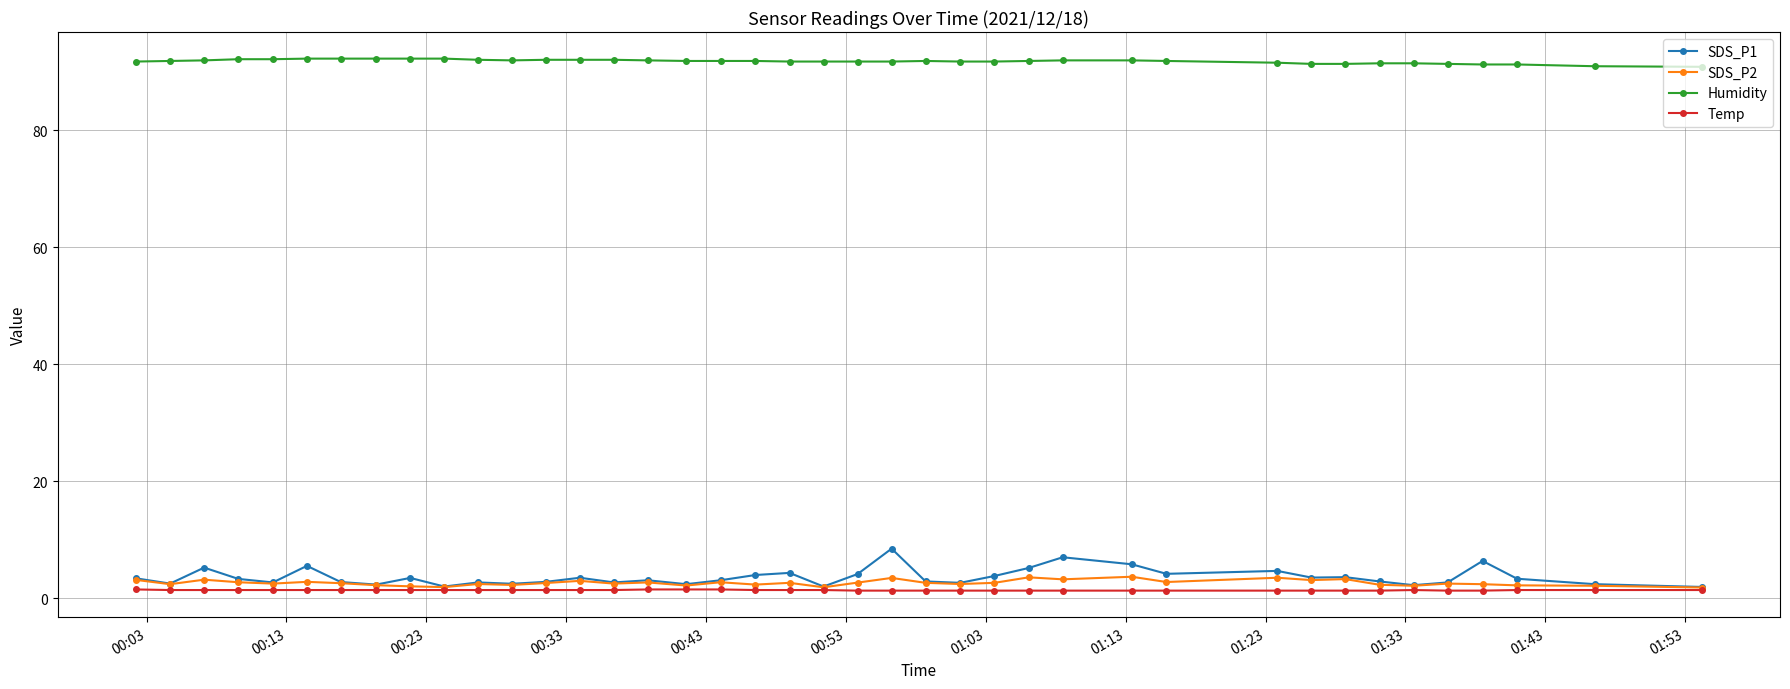

Which series has the largest range (max minus min)?

SDS_P1